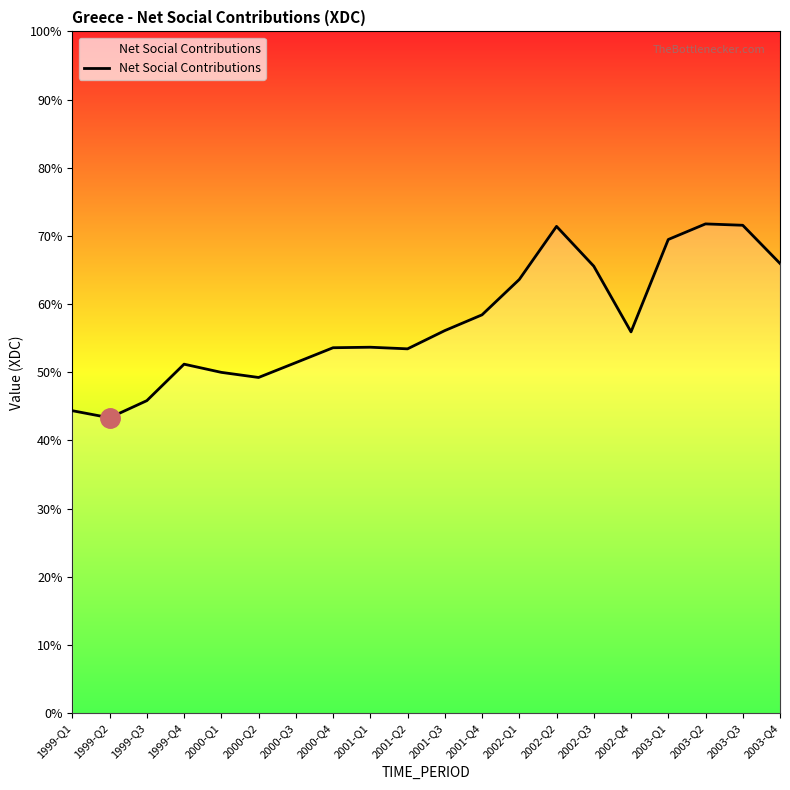

Where does the data first go above 4474?

2001-Q3